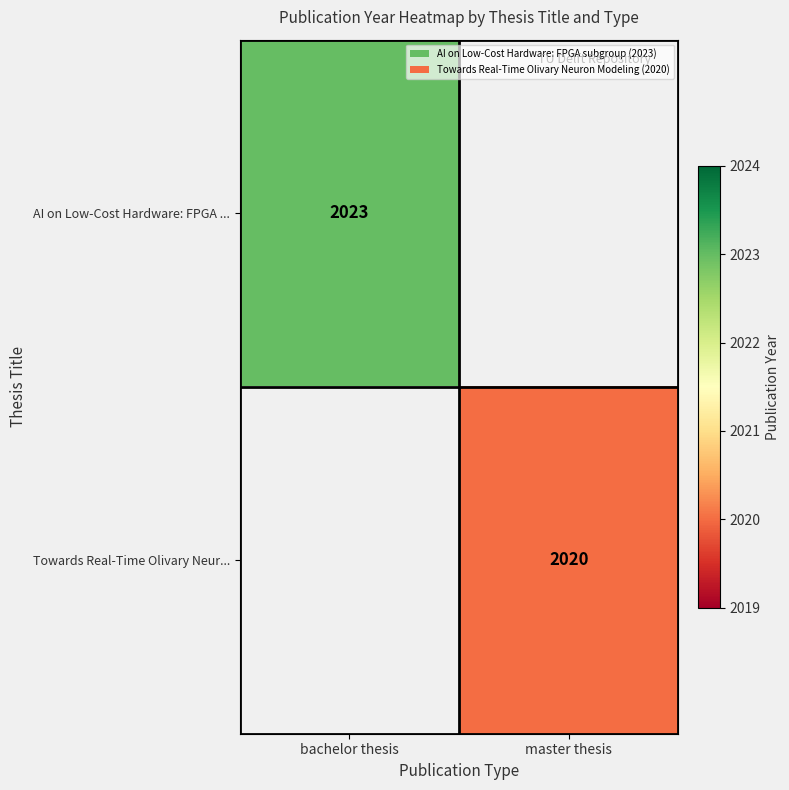

What is the greatest value displayed?

2023.0